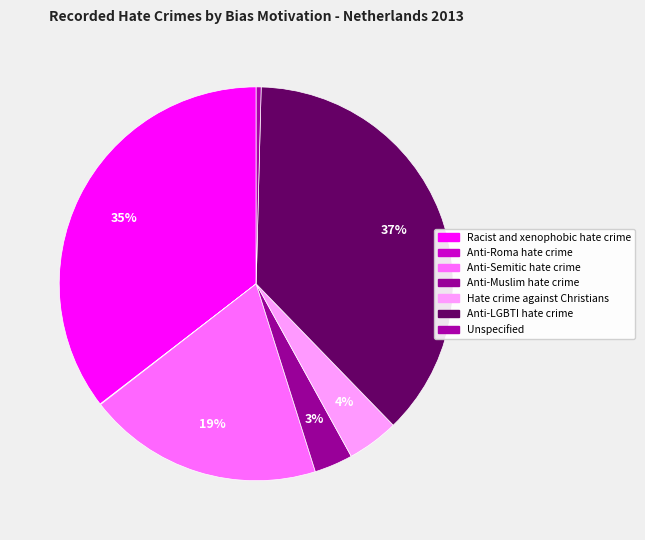

The Hate crime against Christians slice represents 14% of the pie. True or false?

False